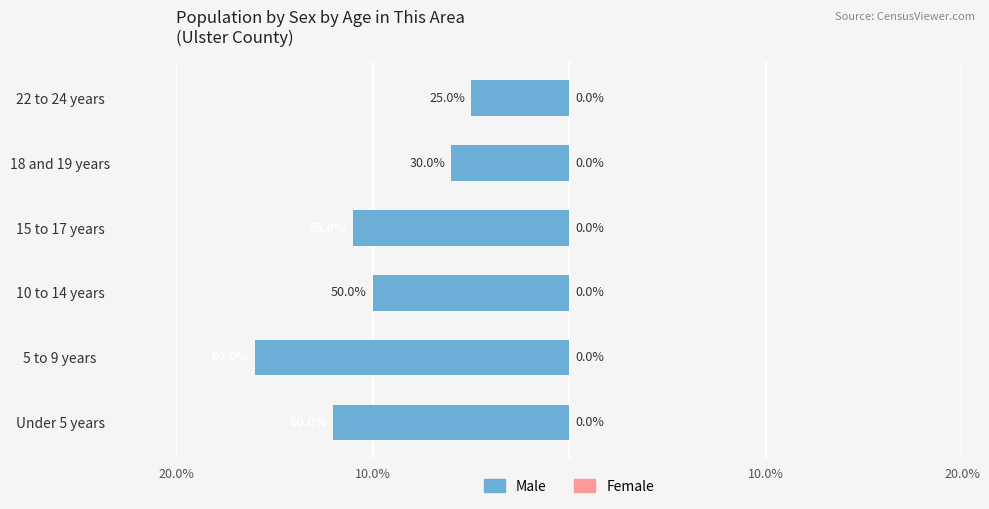

The value of Female at 4 is 0.8. True or false?

False